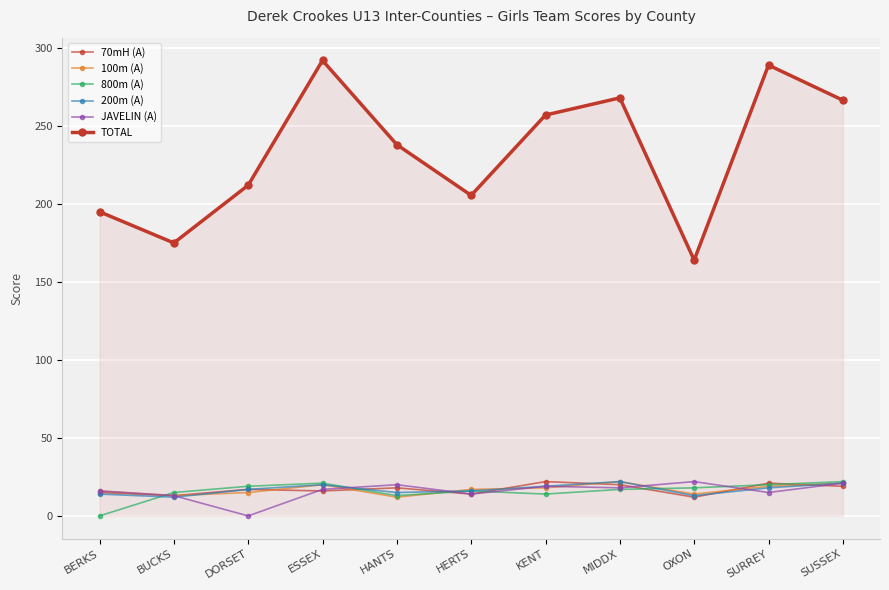

How many categories are shown in the chart?

11